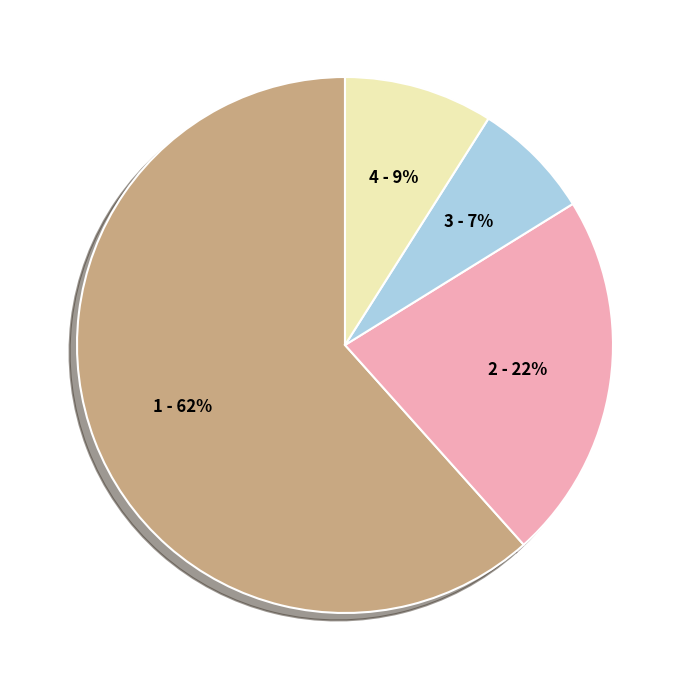

Is there any slice that represents more than half of the pie?

Yes